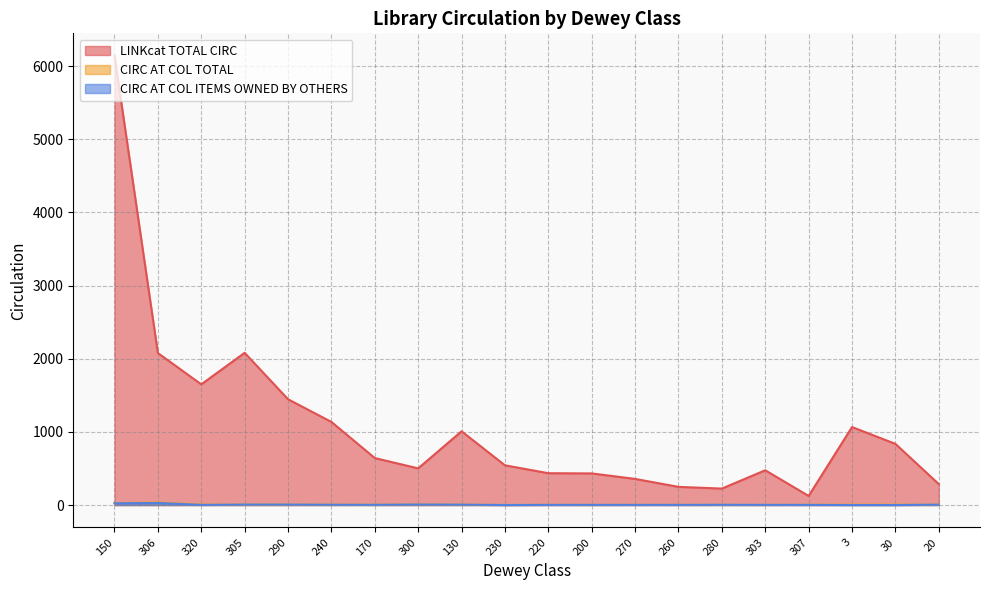

Which series changed the most between 280 and 307?

LINKcat TOTAL CIRC